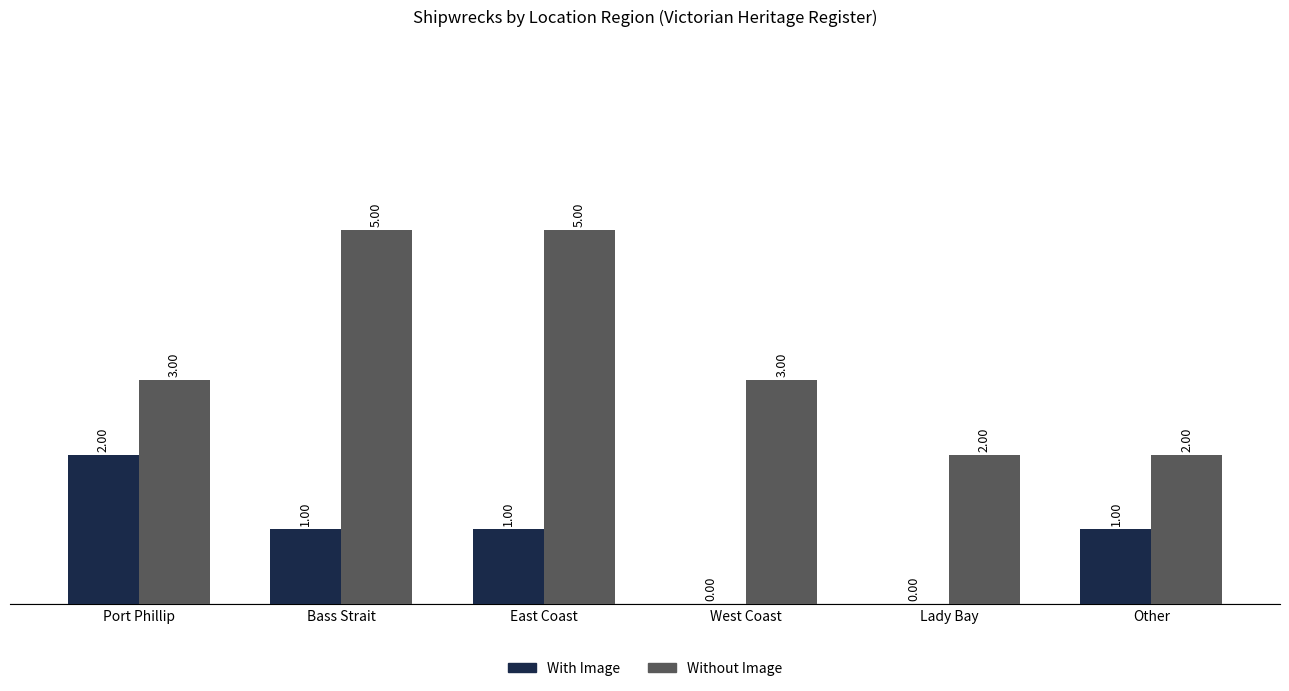

Which series has the largest total across all categories?

Without Image